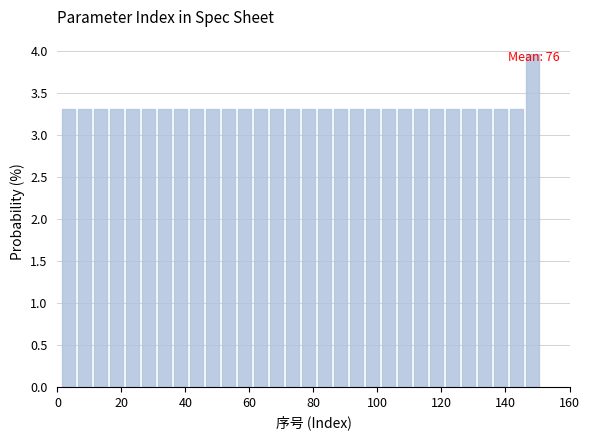

Read against the x-axis, roughly where is the centre of the tallest bar?

148